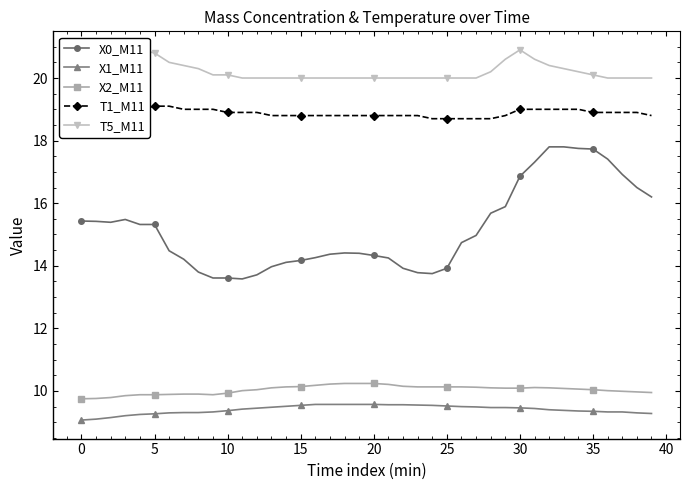

What is the label of the 12th point from the right?

28